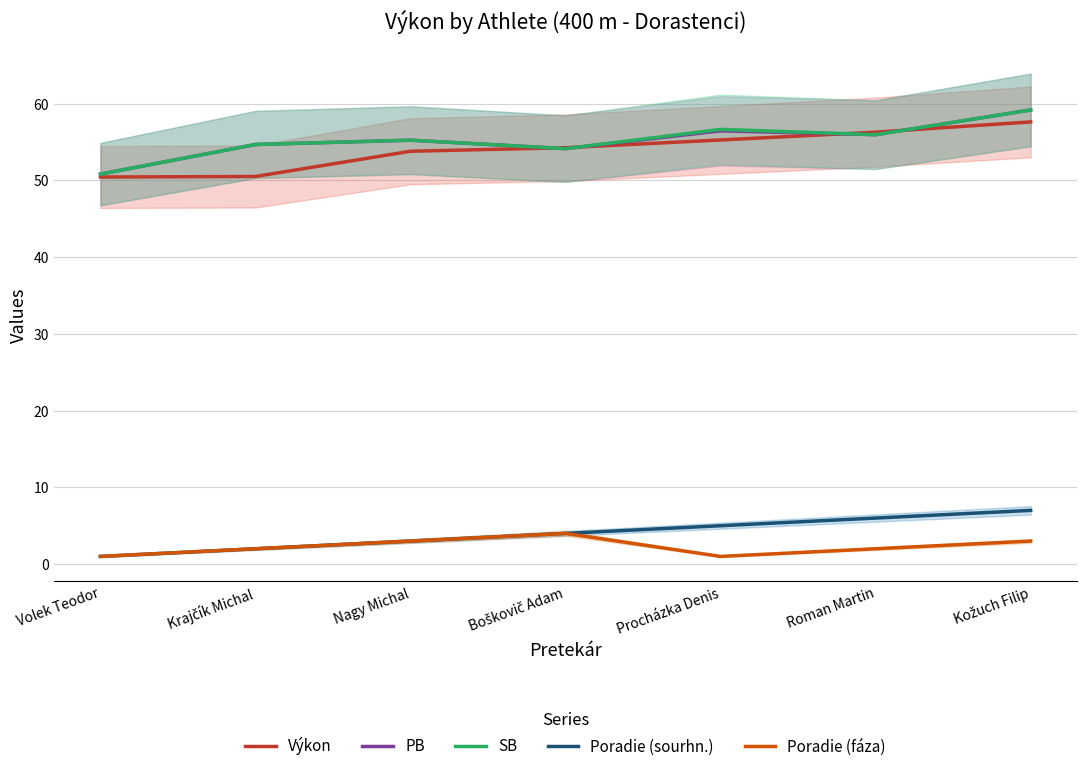

At which label does Výkon reach its minimum?

Volek Teodor